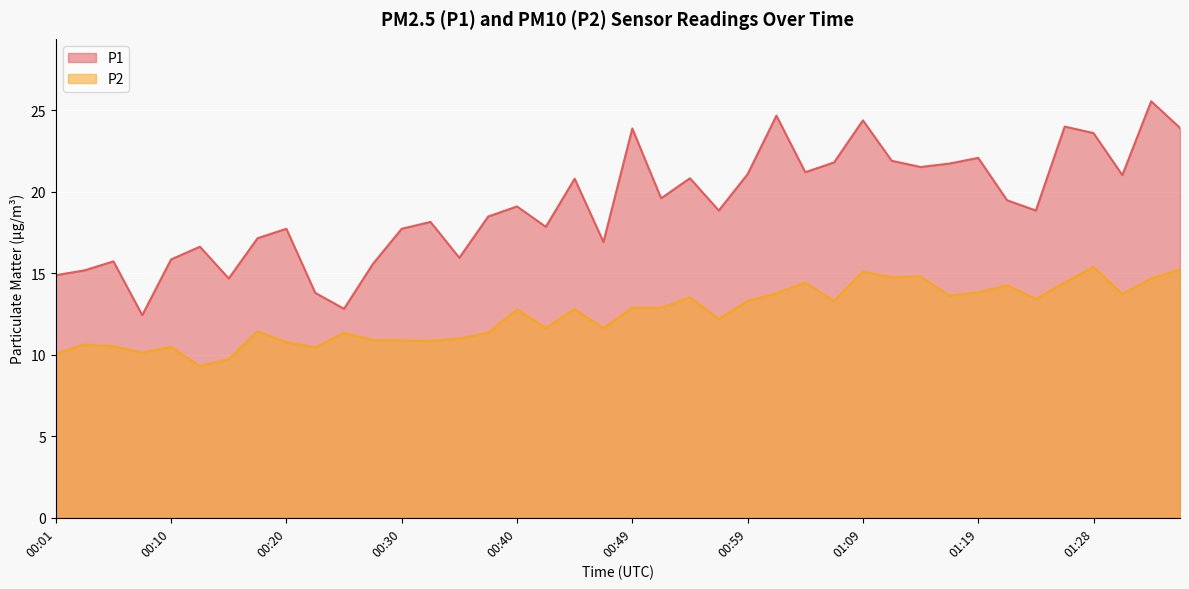

Does the chart display data point markers on the line(s)?

No